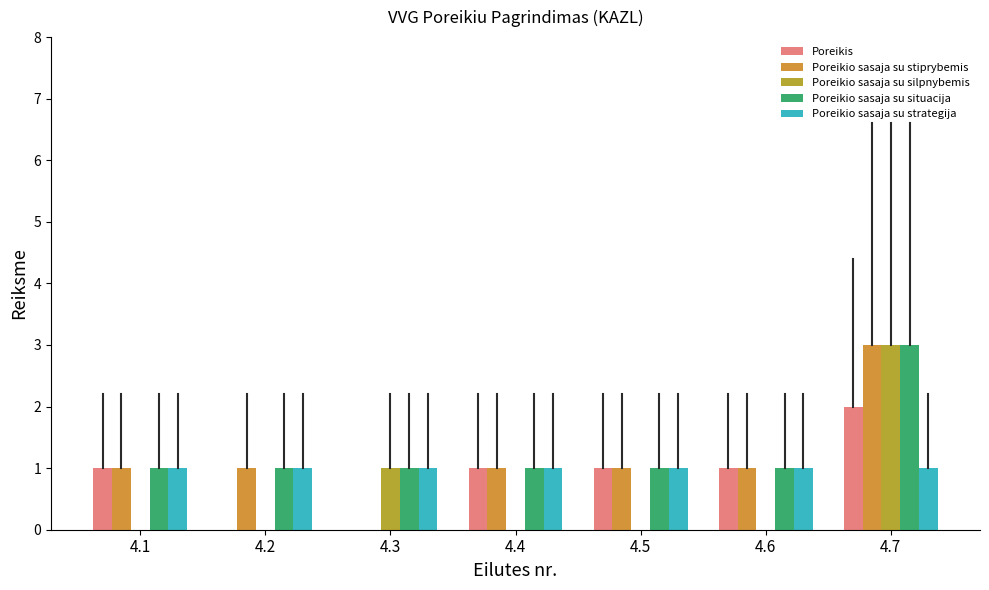

What is the total value across all series at 4.5?

4